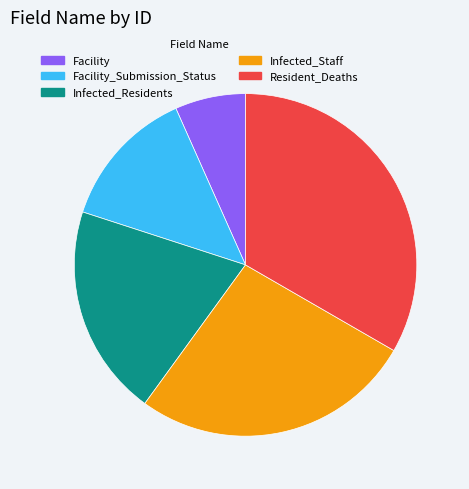

Is it true that Infected_Staff is 42% of the pie?

False